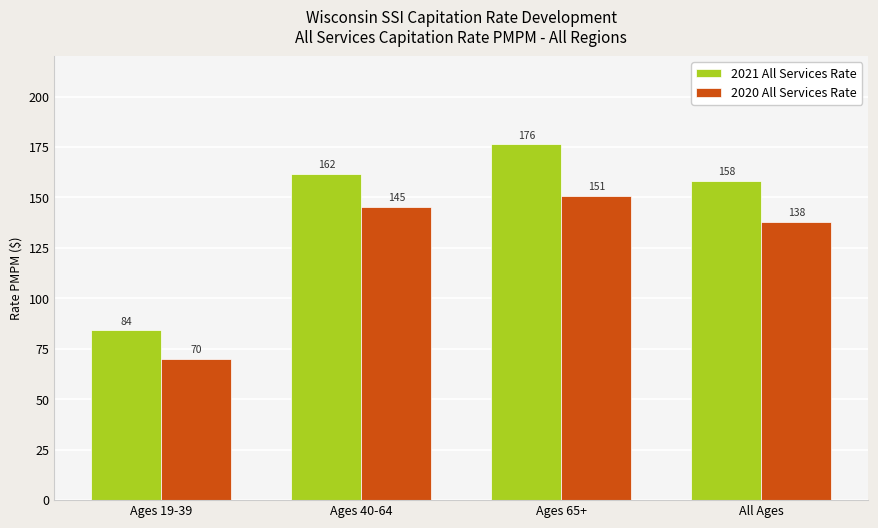

What is the sum of all 2020 All Services Rate values?

503.8